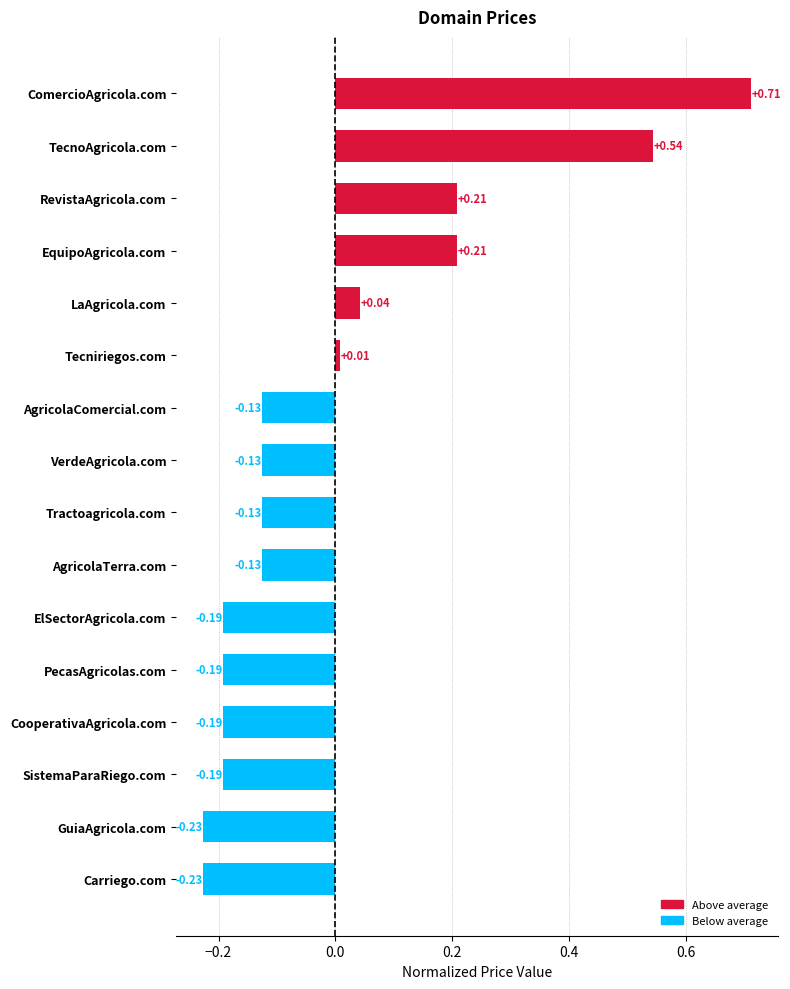

Which has a higher value, ElSectorAgricola.com or VerdeAgricola.com?

VerdeAgricola.com